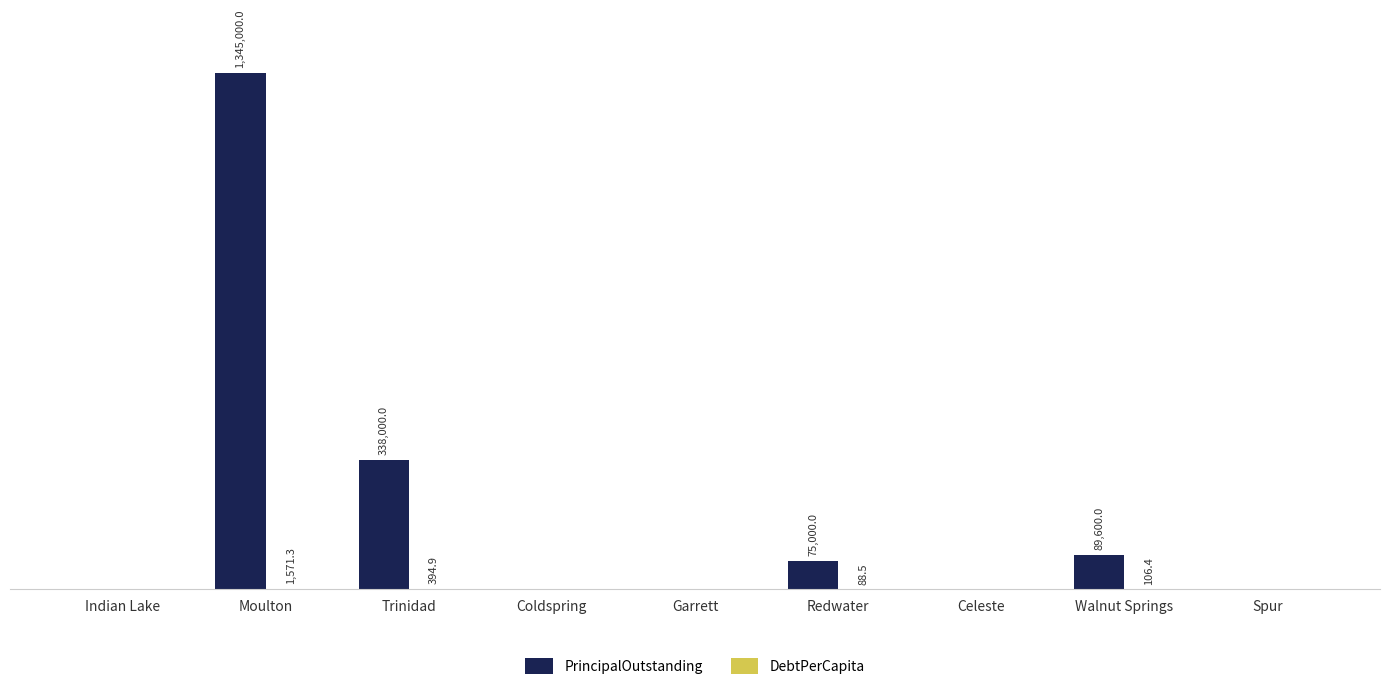

The PrincipalOutstanding series shows 338000.0 at Trinidad. True or false?

True